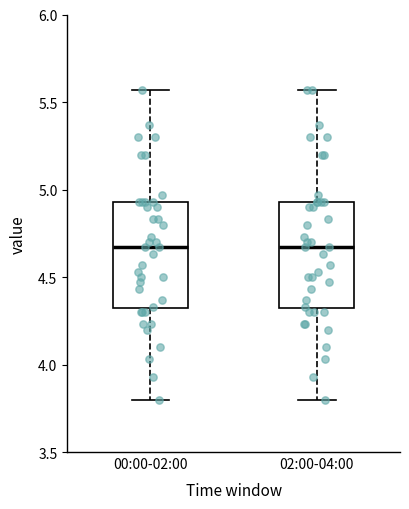

Reading left to right, read every box against the y-axis: the position of its median line, the range the box covers, and the ends of its whiskers. The values are not printed on the chart, so give them approximately, as read against the axis.

00:00-02:00: median 4.65, box 4.30 to 4.95, whiskers 3.80 to 5.55
02:00-04:00: median 4.65, box 4.30 to 4.95, whiskers 3.80 to 5.55